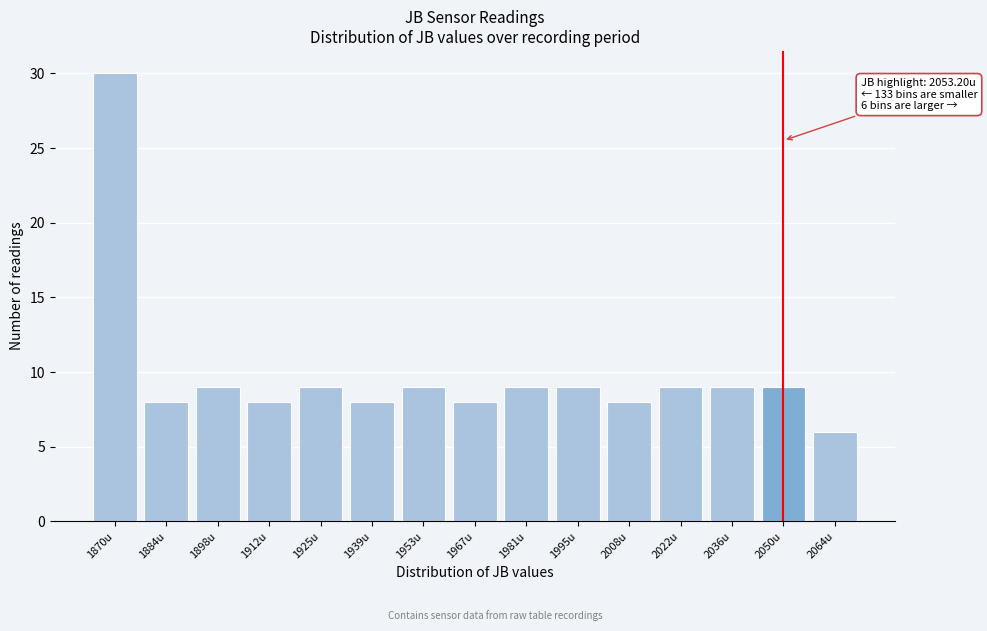

Reading right to left, extract all data points from this chart.

2064u=6	2050u=9	2036u=9	2022u=9	2008u=8	1995u=9	1981u=9	1967u=8	1953u=9	1939u=8	1925u=9	1912u=8	1898u=9	1884u=8	1870u=30